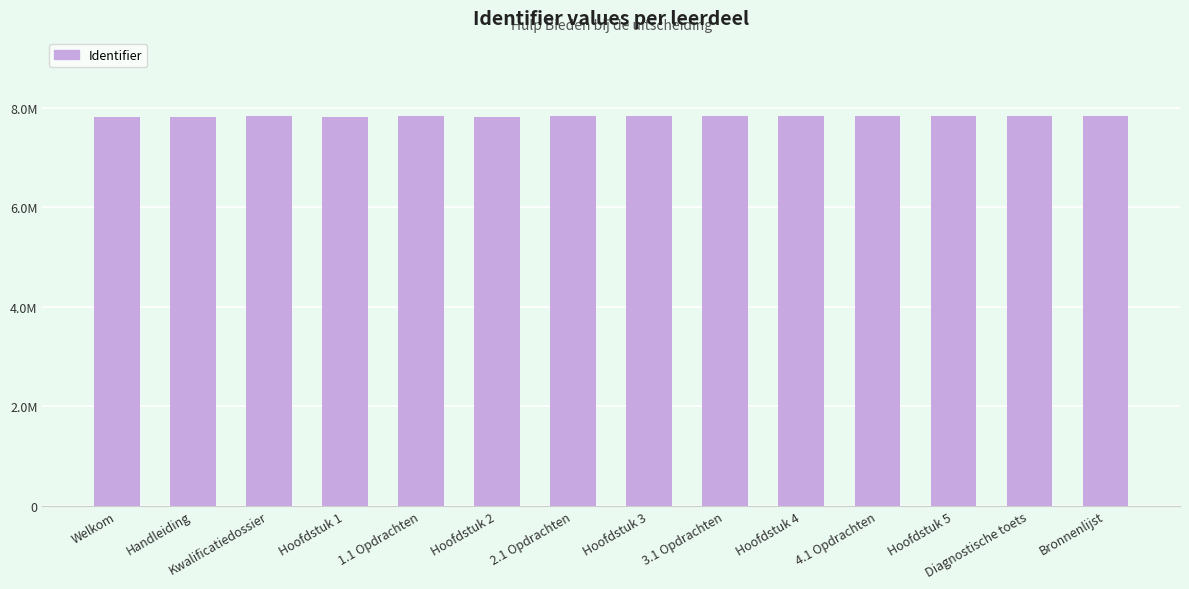

What is the maximum value shown in the chart?

7833363